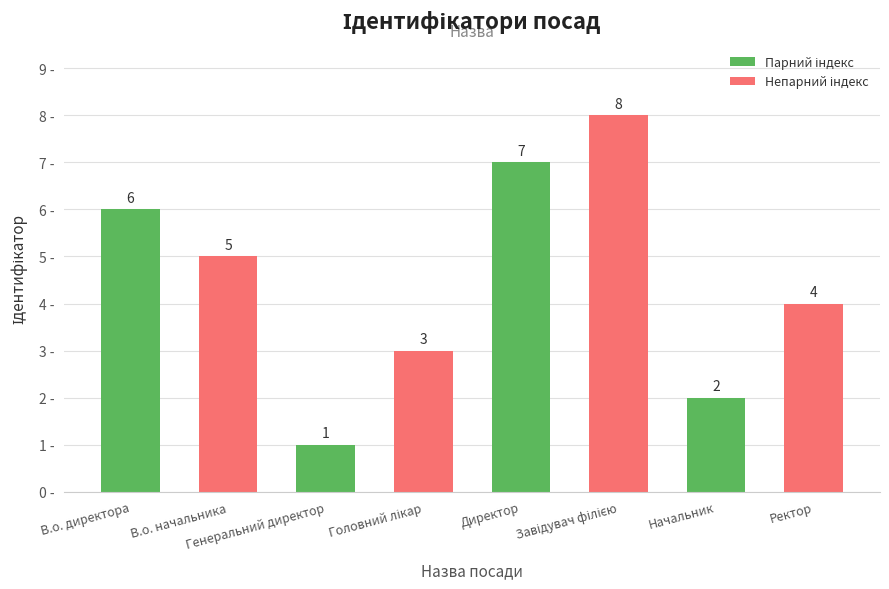

What is the label of the 8th bar from the left?

Ректор